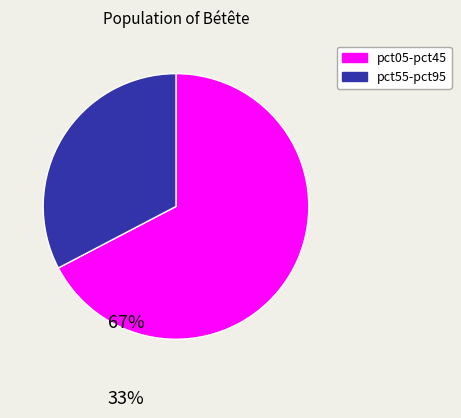

Is there a majority slice in this chart?

Yes